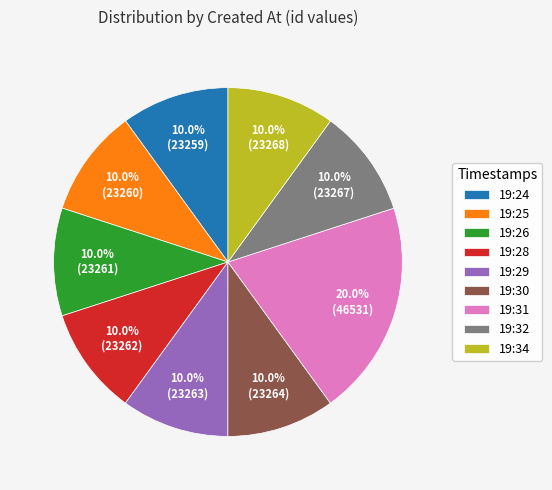

Approximately how many times larger is the value at 19:29 compared to 19:32?

1.0